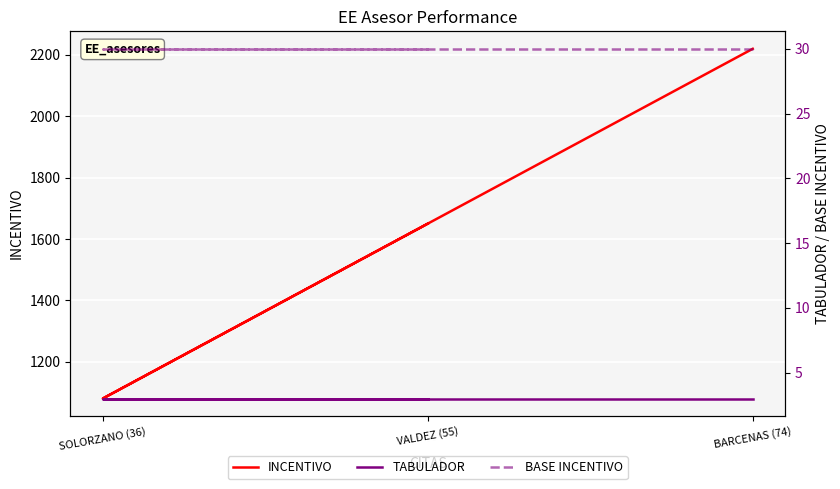

What is the label of the 1st point from the right?

VALDEZ (55)